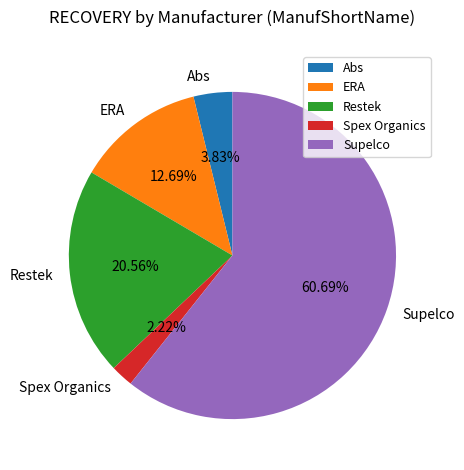

What is the largest slice in the pie chart?

Supelco